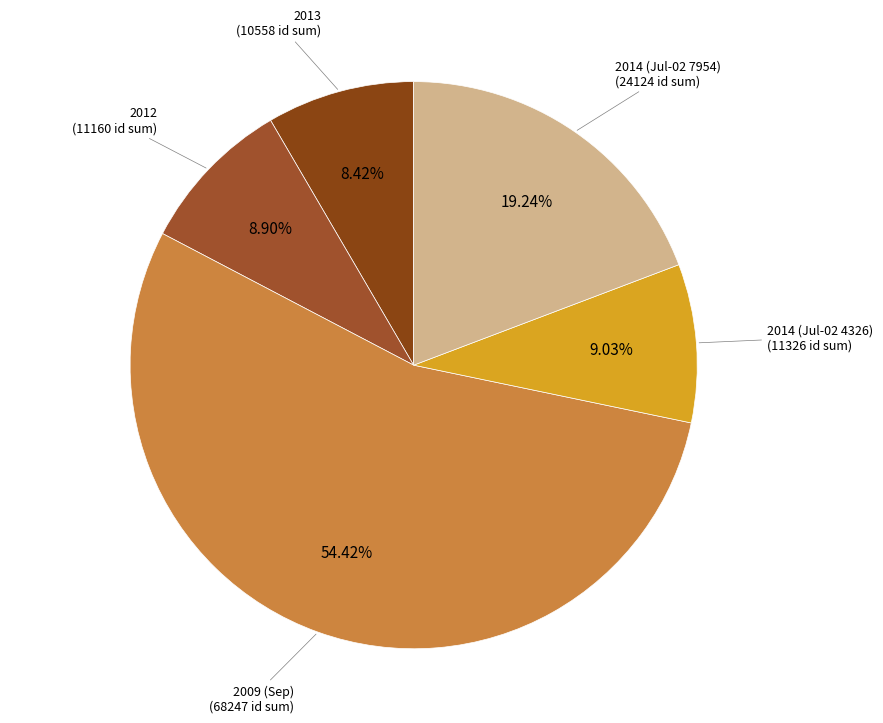

Is there any slice that represents more than half of the pie?

Yes